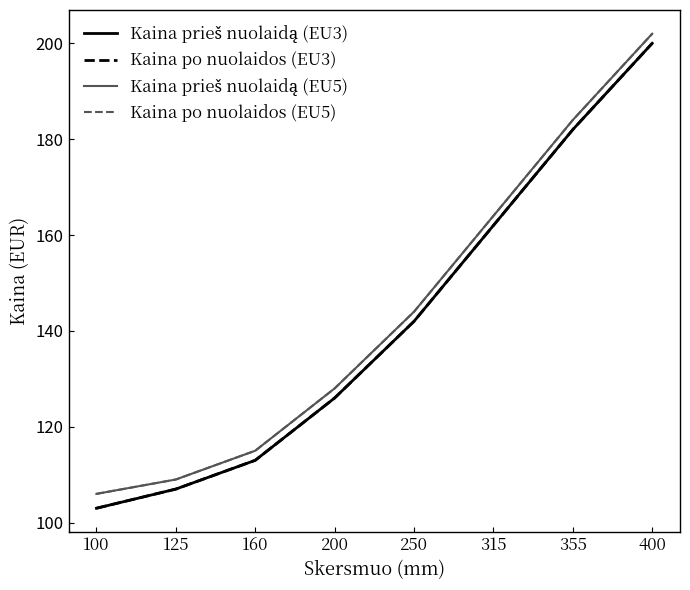

What is the value of the Kaina po nuolaidos (EU3) point at the 5th from the left?

142